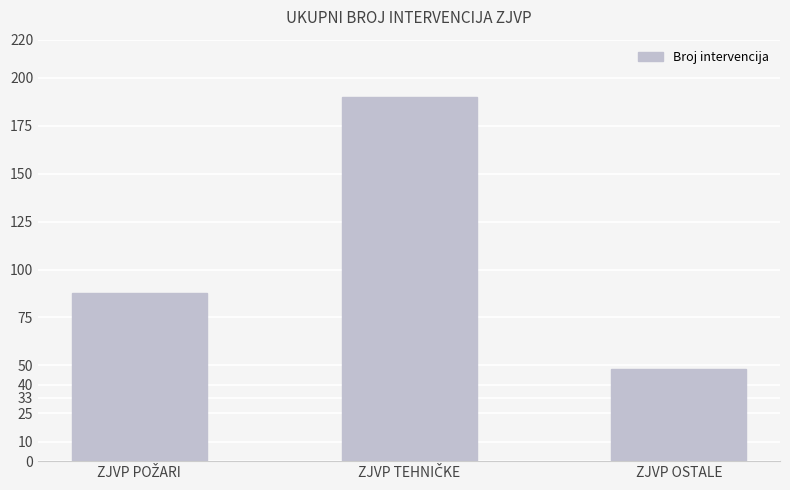

What is the maximum value shown in the chart?

190